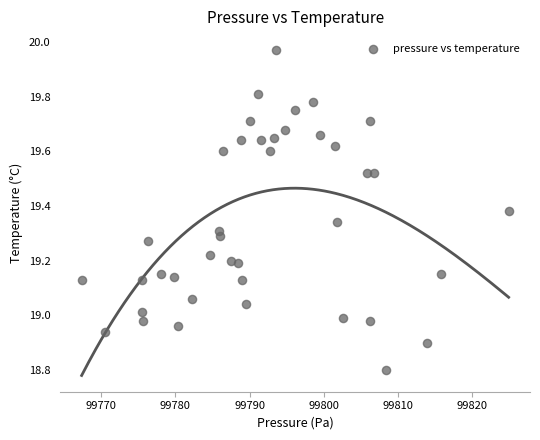

What is the range of Y values (max minus min)?

1.2